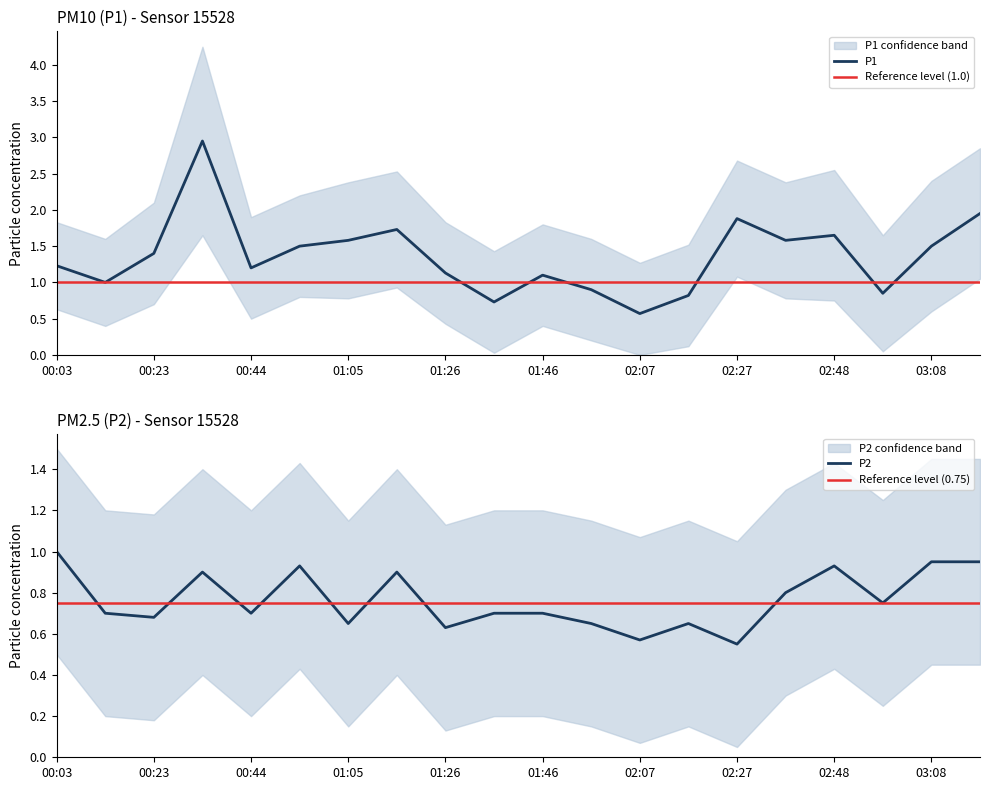

Rank the series at 02:48 from highest to lowest value.

P1, P2